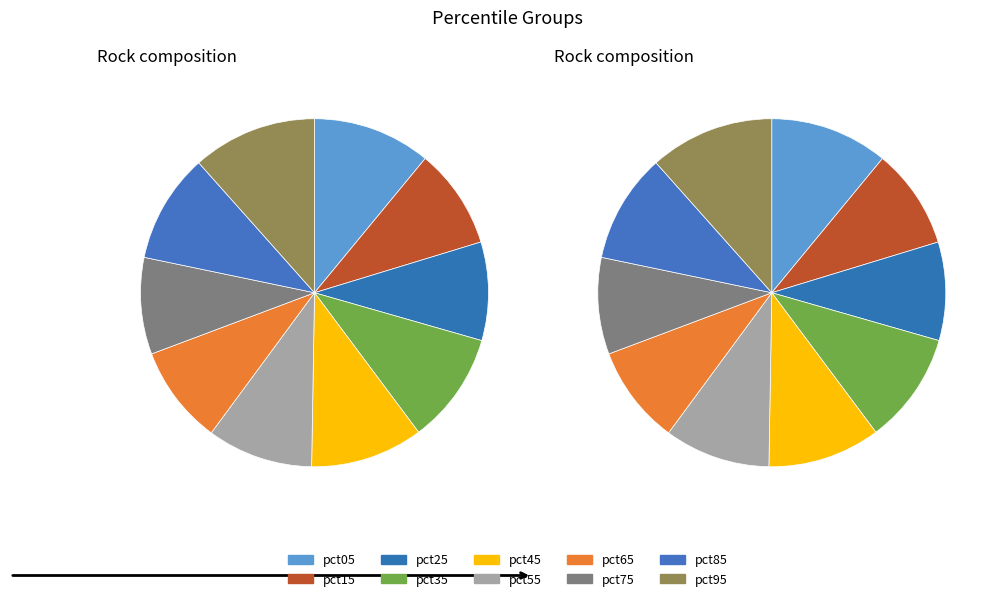

How many slices are in this pie chart?

10